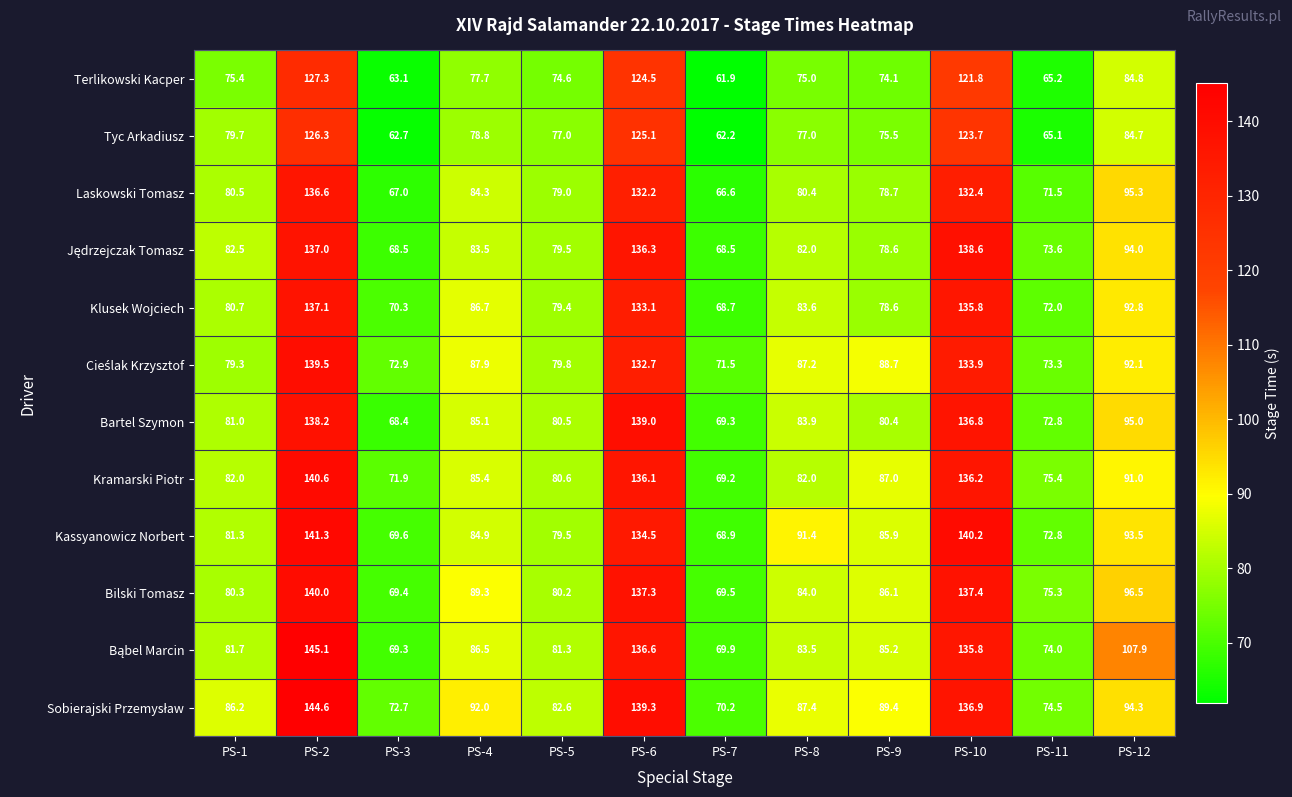

Between PS-4 and PS-6, which series saw the biggest shift?

Bartel Szymon